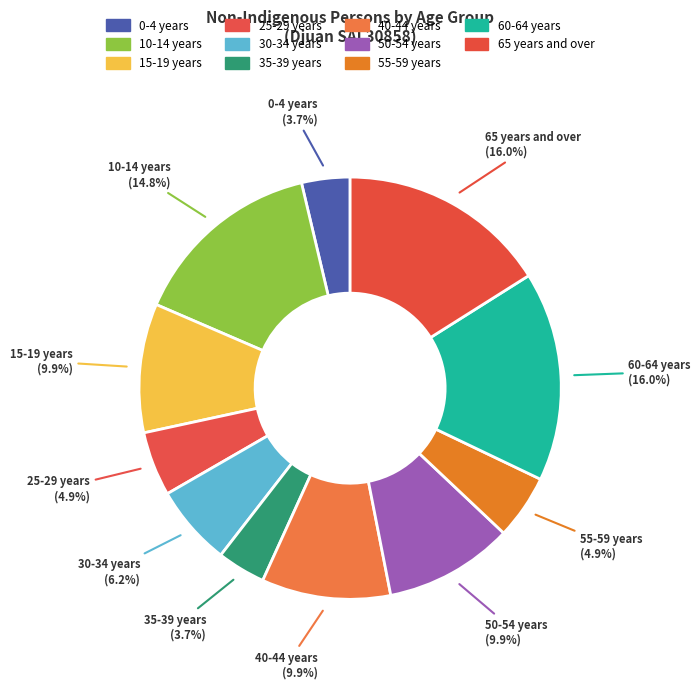

Combined, what portion of the pie is 40-44 years and 35-39 years?

13.6%